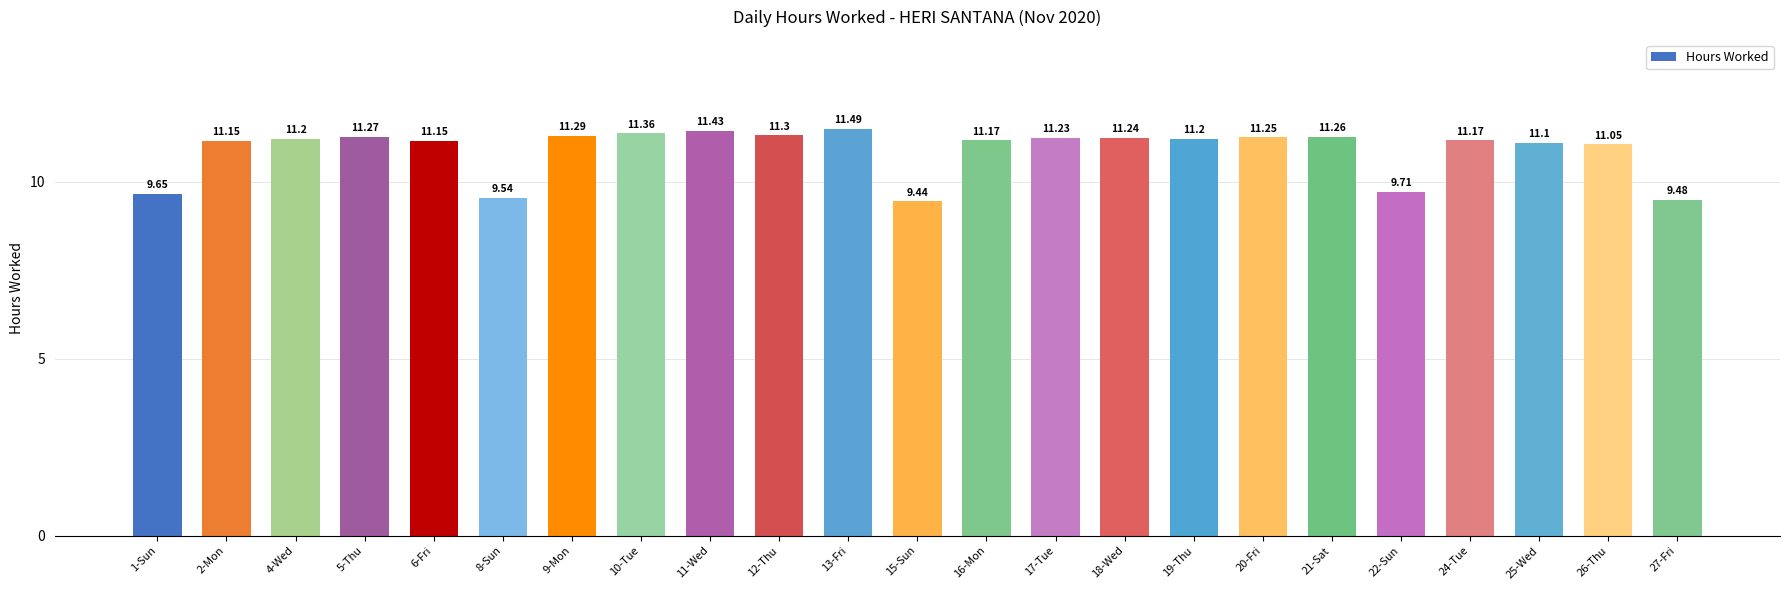

Is it true that the value at 12-Thu is 16.4?

False